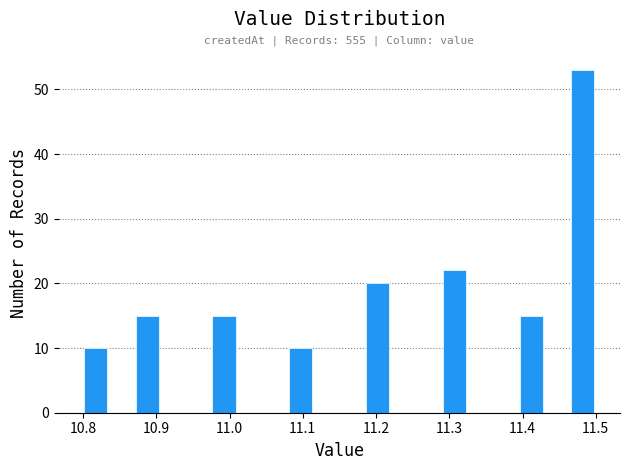

Around what value on the x-axis is the tallest bar? Give the approximate position of its centre, as read against the axis.

11.48